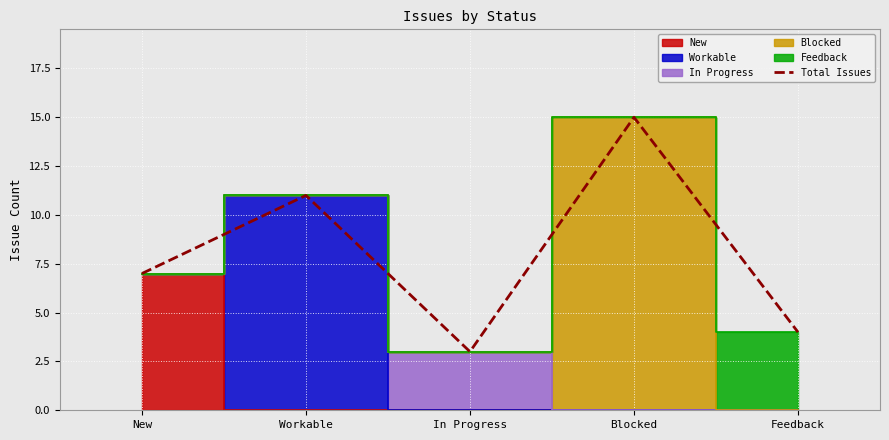

Which label corresponds to the smallest value in the chart?

In Progress